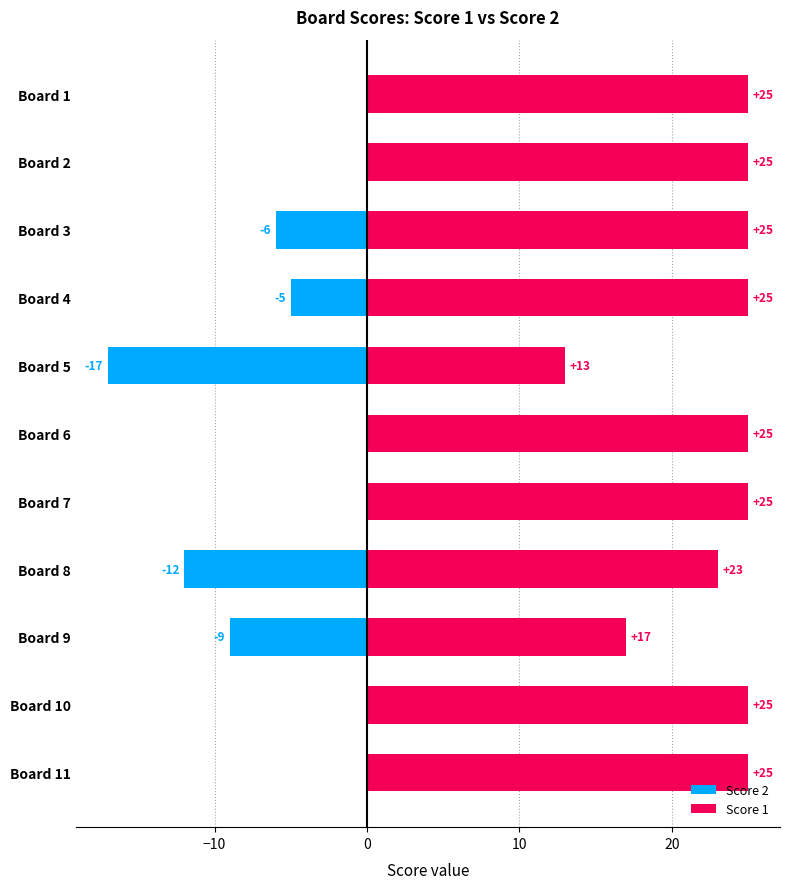

Count the number of categories in the chart.

11